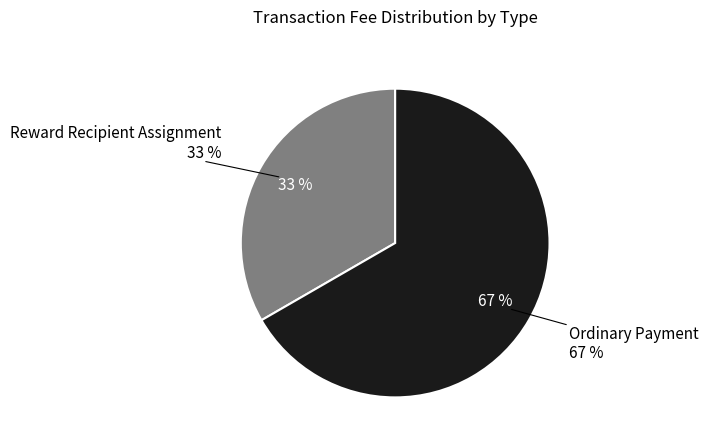

The Ordinary Payment slice represents 67% of the pie. True or false?

True